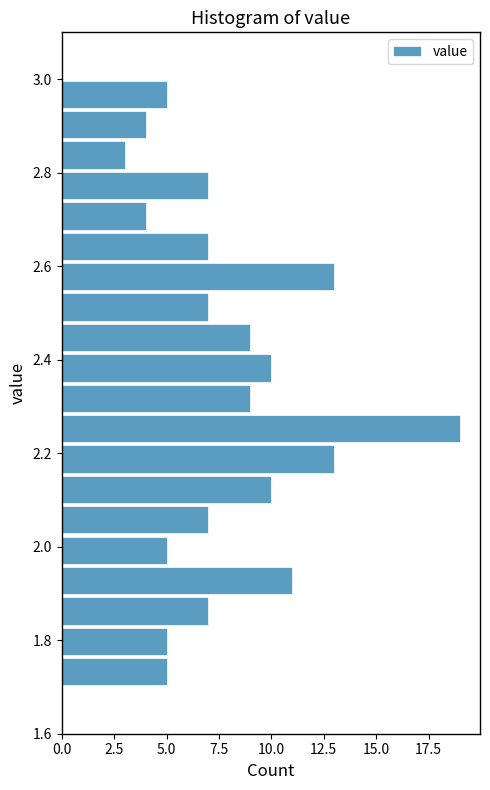

Read against the y-axis, roughly where is the centre of the longest bar?

2.26